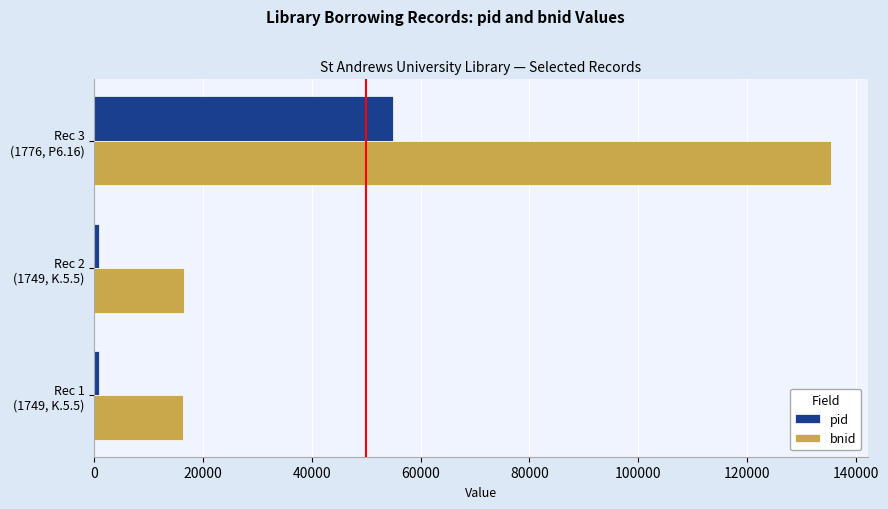

List the series in order of their overall mean, highest first.

bnid, pid